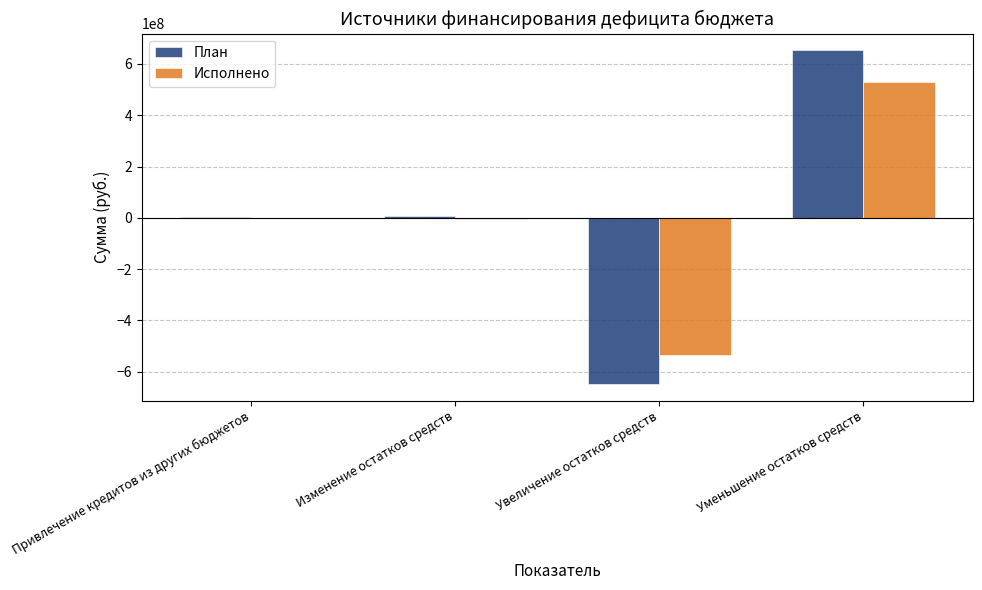

At which label does План reach its peak?

Уменьшение остатков средств